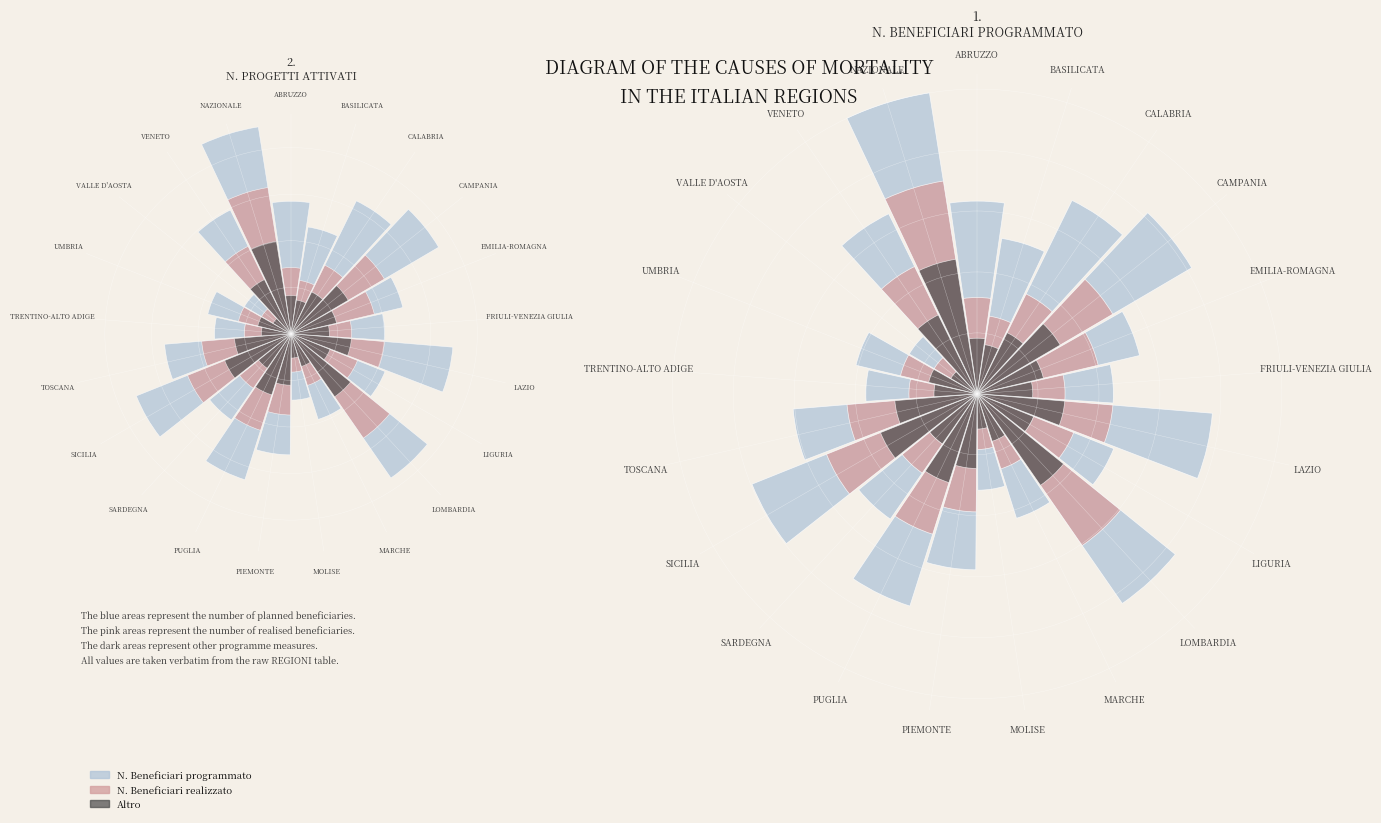

To the nearest percent, what is the difference between the UMBRIA and NAZIONALE slice percentages?

6%